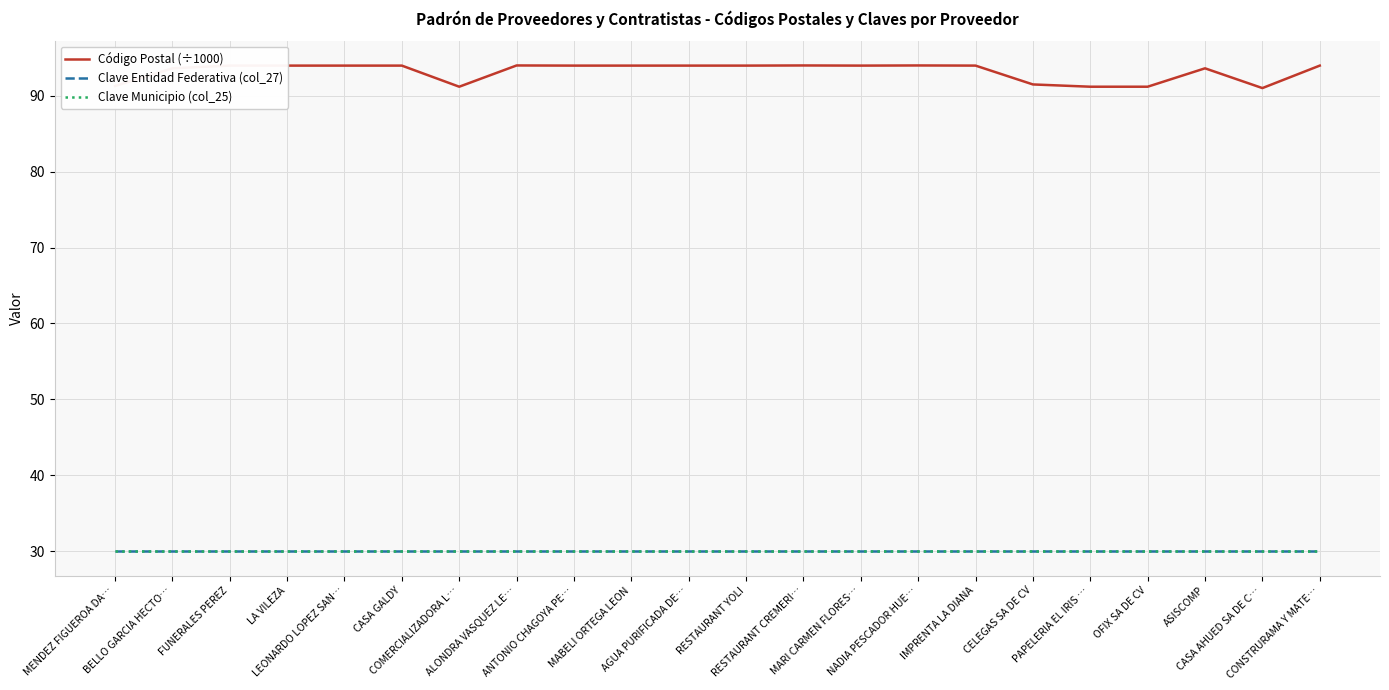

Between AGUA PURIFICADA DE… and MARI CARMEN FLORES…, which series saw the biggest shift?

Código Postal (÷1000)